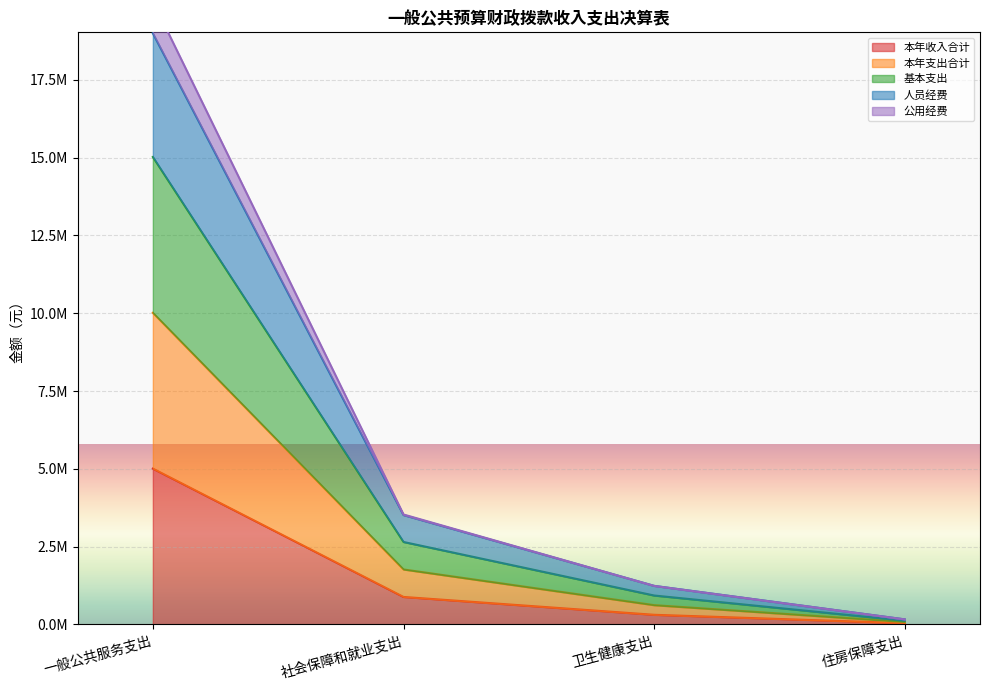

How many categories are shown in the chart?

4